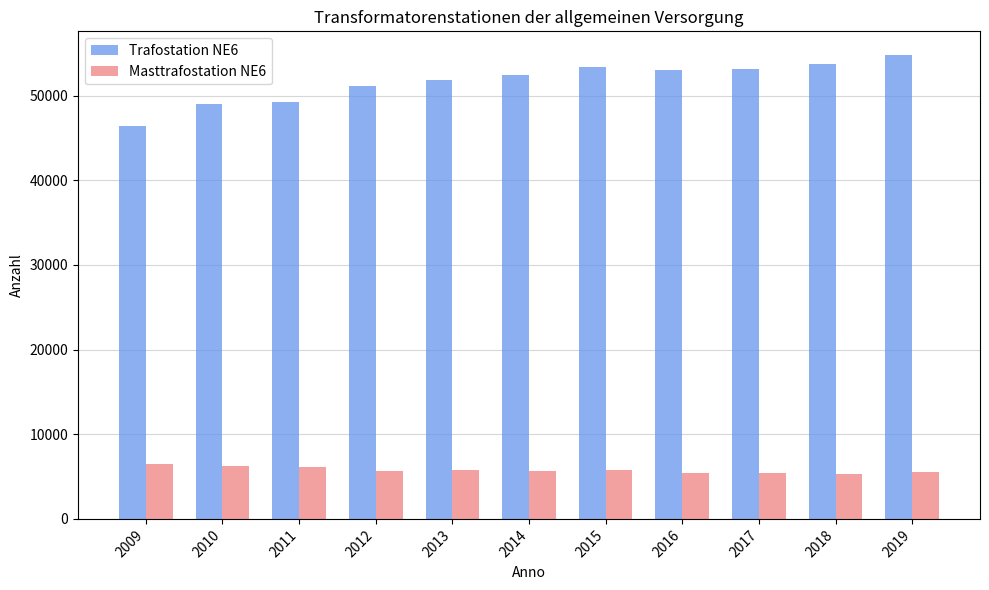

Is it true that Masttrafostation NE6 equals 3652 at 2009?

False